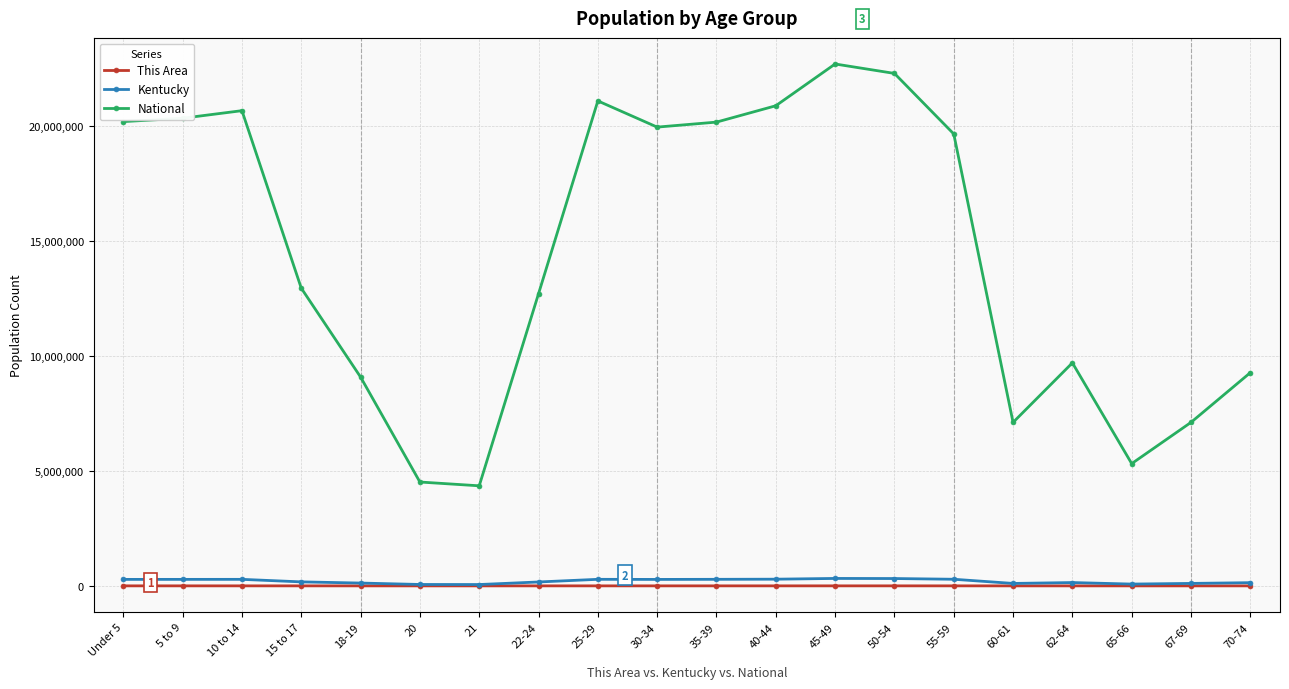

What are all the series names shown in the legend?

This Area, Kentucky, National